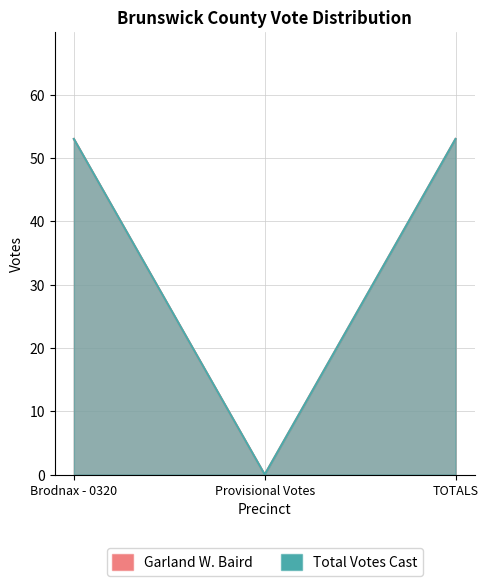

The Total Votes Cast series shows 31 at TOTALS. True or false?

False